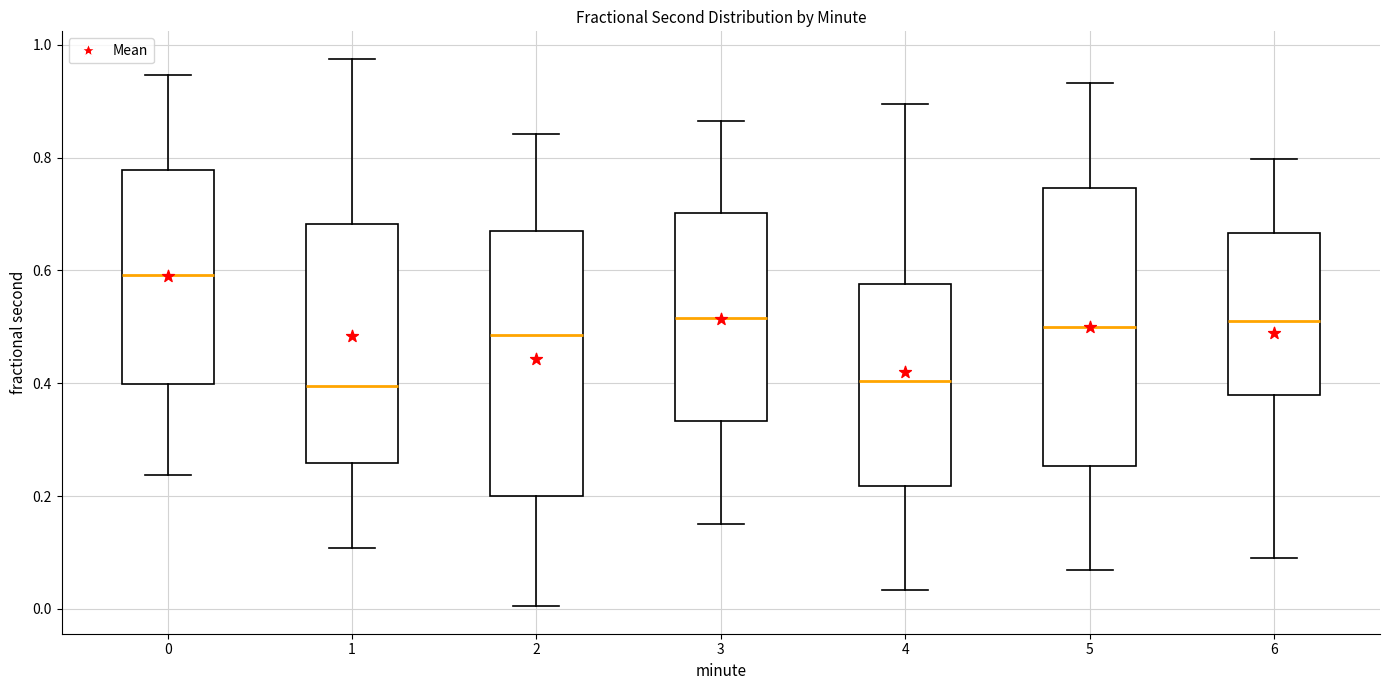

Reading left to right, read every box against the y-axis: the position of its median line, the range the box covers, and the ends of its whiskers. The values are not printed on the chart, so give them approximately, as read against the axis.

0: median 0.60, box 0.40 to 0.78, whiskers 0.24 to 0.94
1: median 0.40, box 0.26 to 0.68, whiskers 0.10 to 0.98
2: median 0.48, box 0.20 to 0.68, whiskers 0.00 to 0.84
3: median 0.52, box 0.34 to 0.70, whiskers 0.16 to 0.86
4: median 0.40, box 0.22 to 0.58, whiskers 0.04 to 0.90
5: median 0.50, box 0.26 to 0.74, whiskers 0.06 to 0.94
6: median 0.50, box 0.38 to 0.66, whiskers 0.10 to 0.80